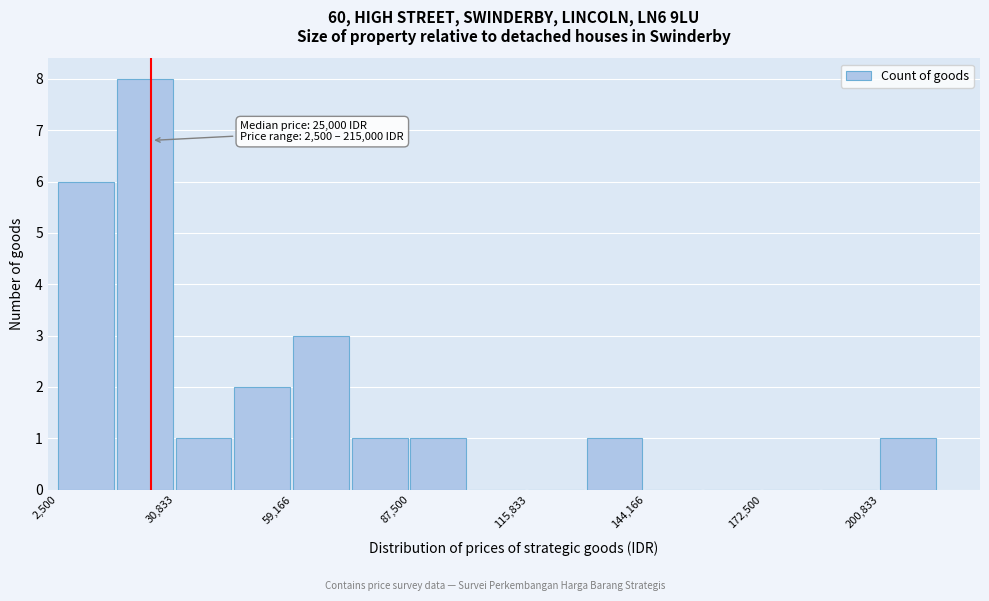

Read against the x-axis, roughly where is the centre of the tallest bar?

25000